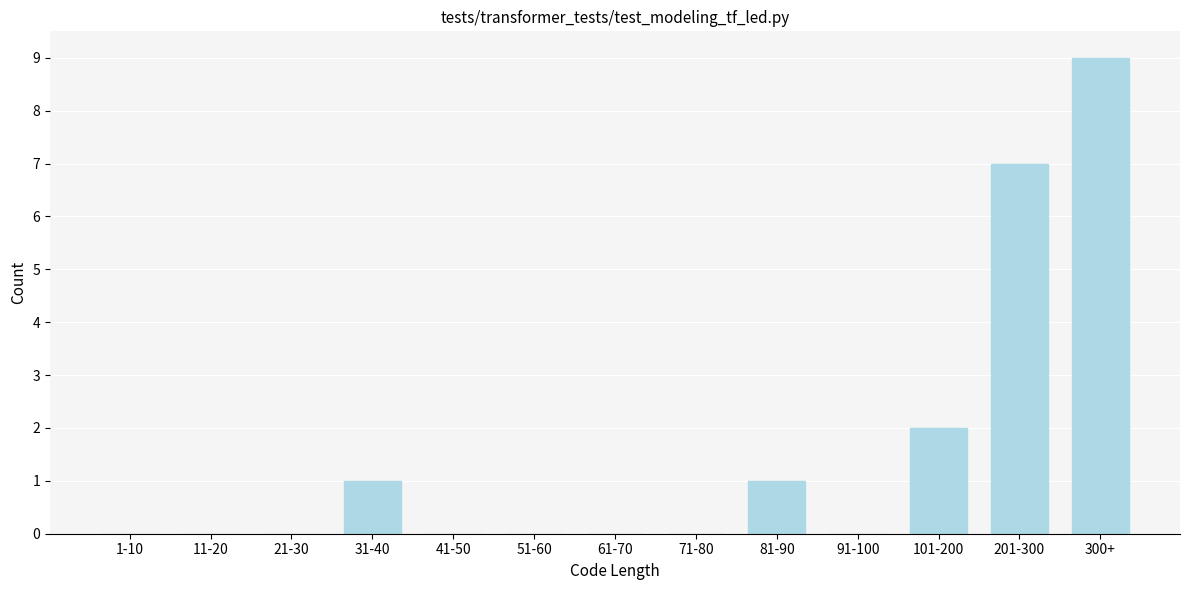

Reading left to right, transcribe all the data shown in this chart.

1-10=0	11-20=0	21-30=0	31-40=1	41-50=0	51-60=0	61-70=0	71-80=0	81-90=1	91-100=0	101-200=2	201-300=7	300+=9